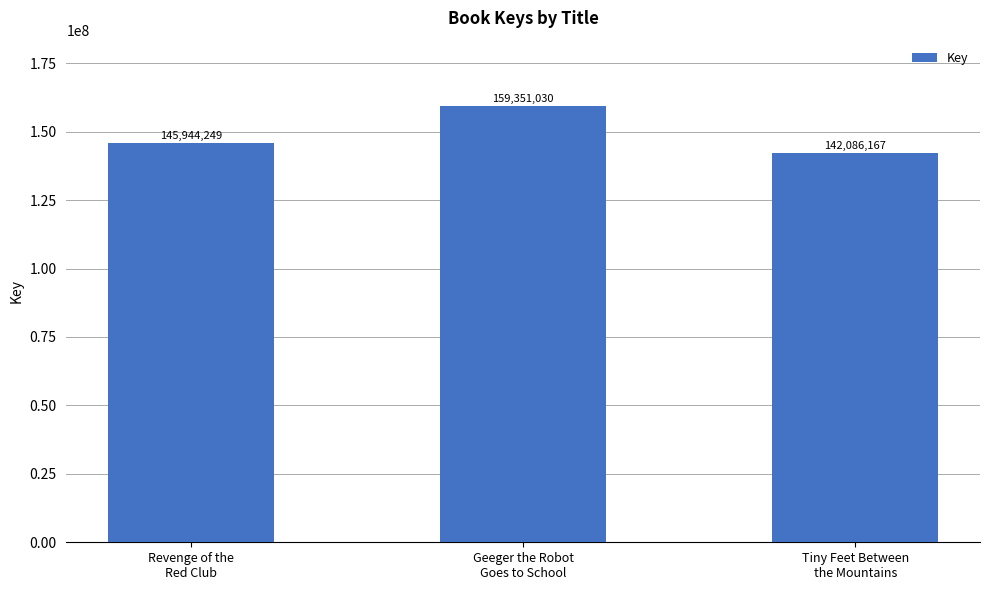

How many values are between 142086167 and 159351030?

3